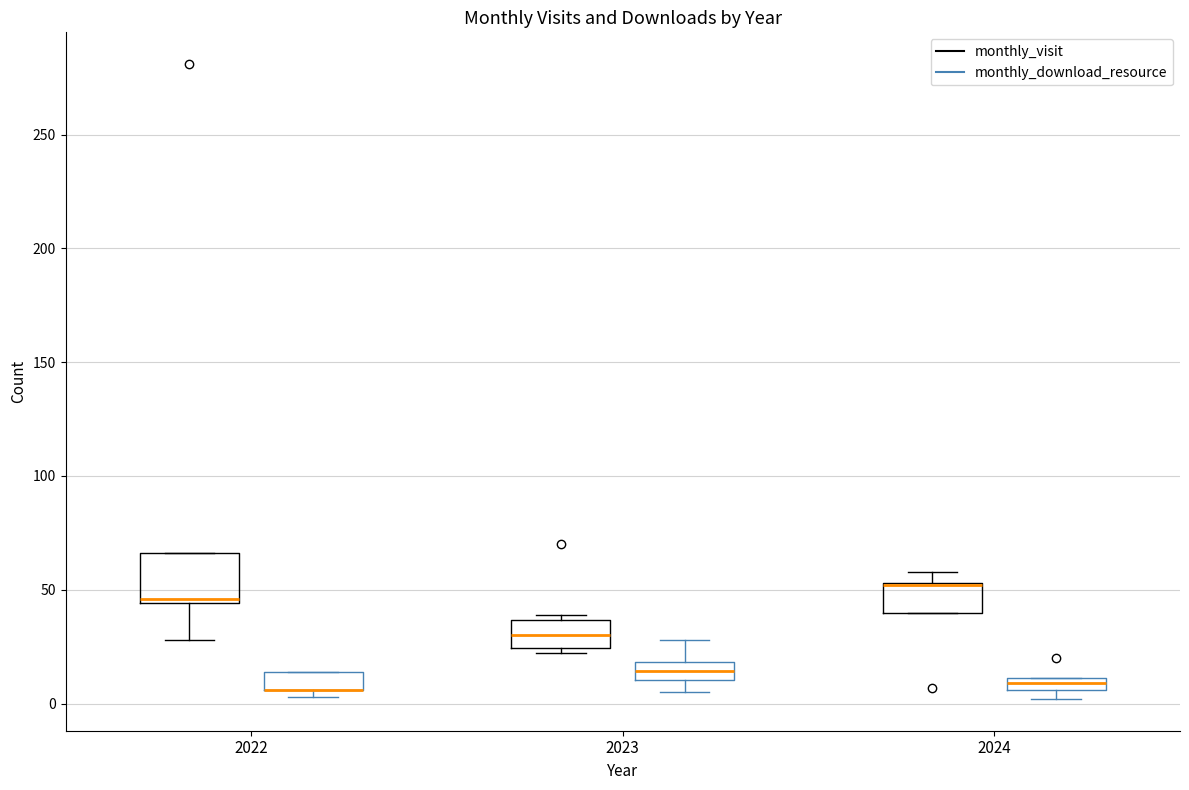

Which box is the tallest, from its lower edge to its upper edge?

2022 (monthly_visit)